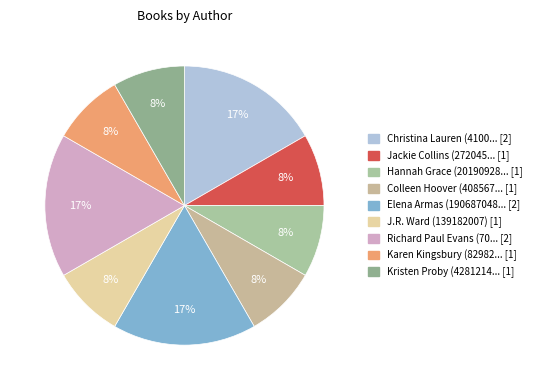

Is there any slice that represents more than half of the pie?

No